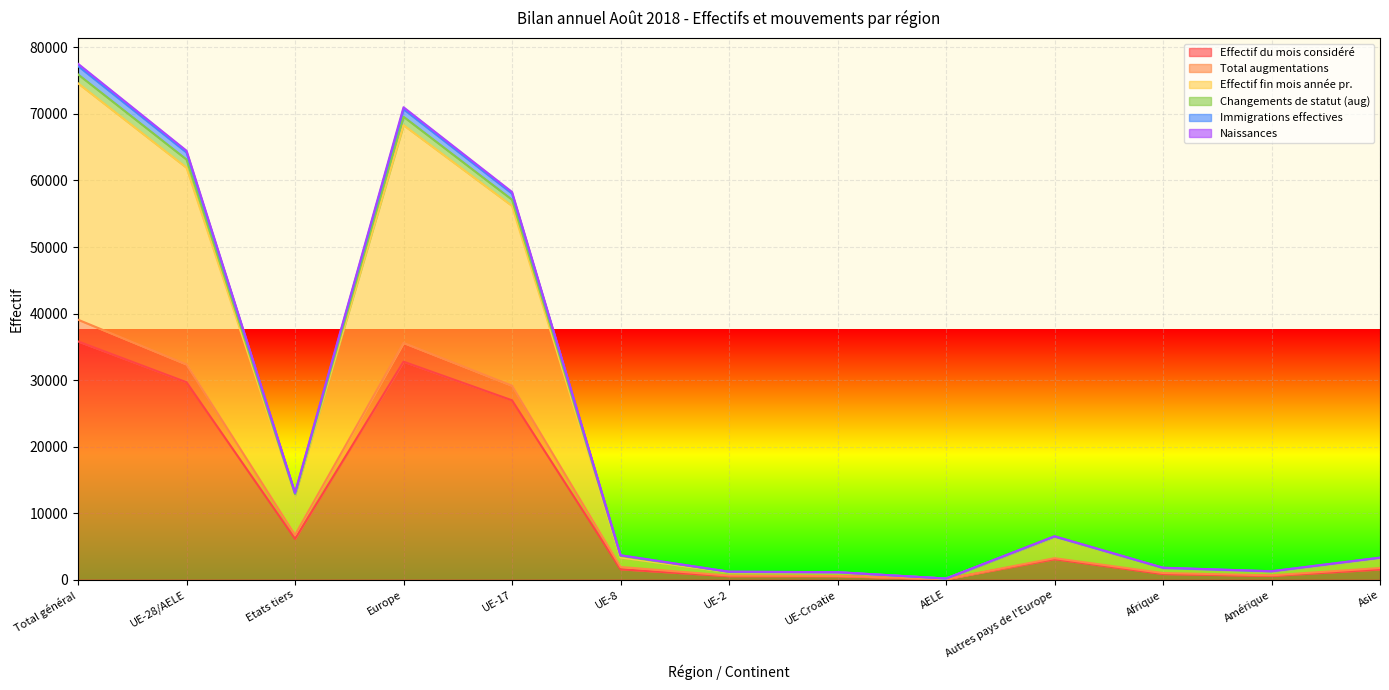

How many categories are shown in the chart?

13